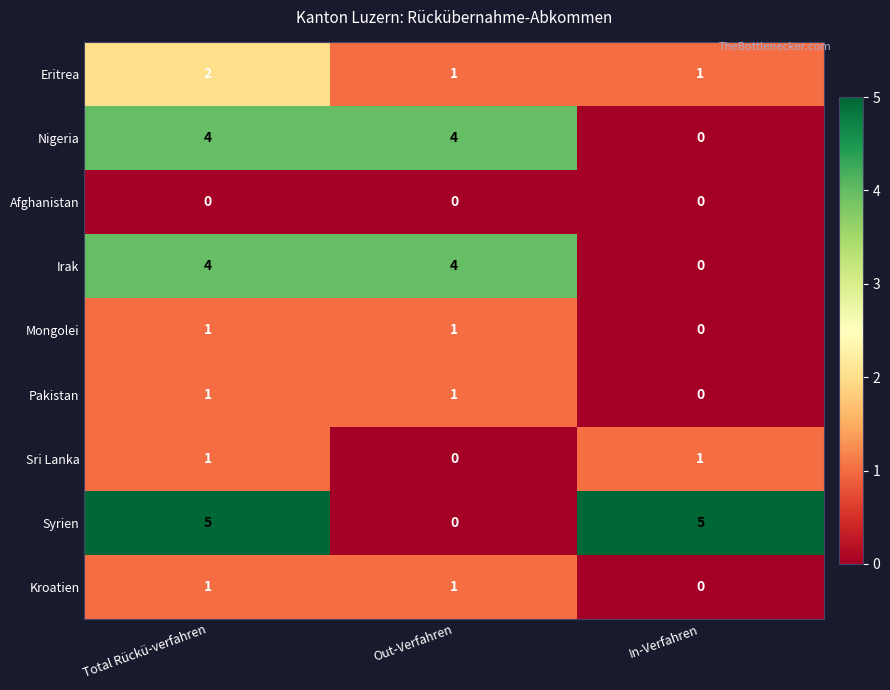

Which series has the largest total across all categories?

Syrien